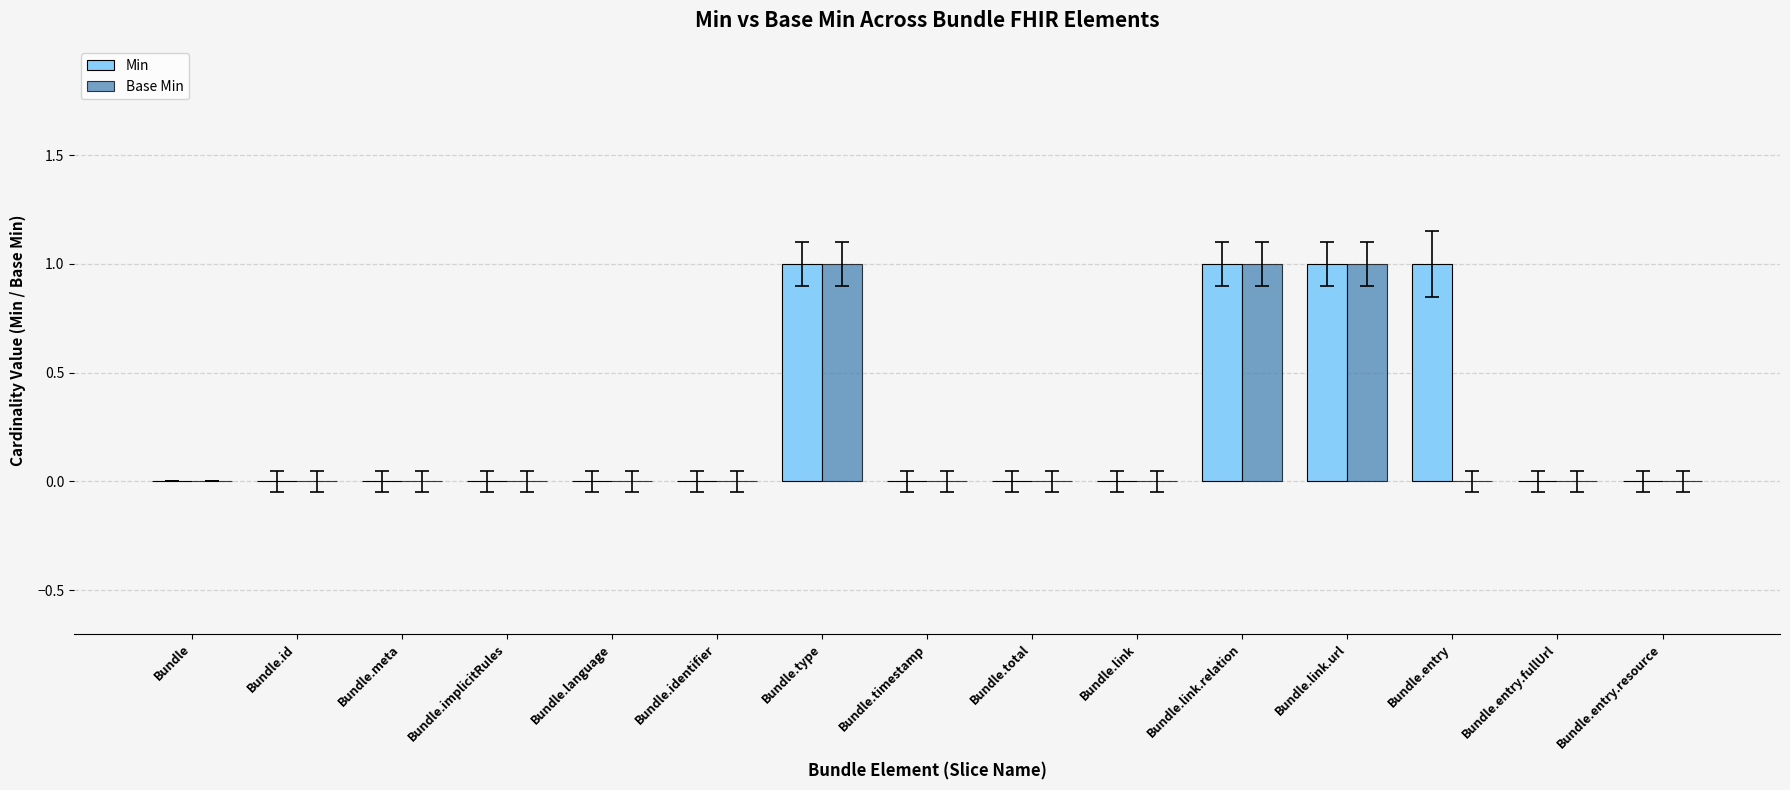

True or false: Base Min has a value of -1 at Bundle.total.

False